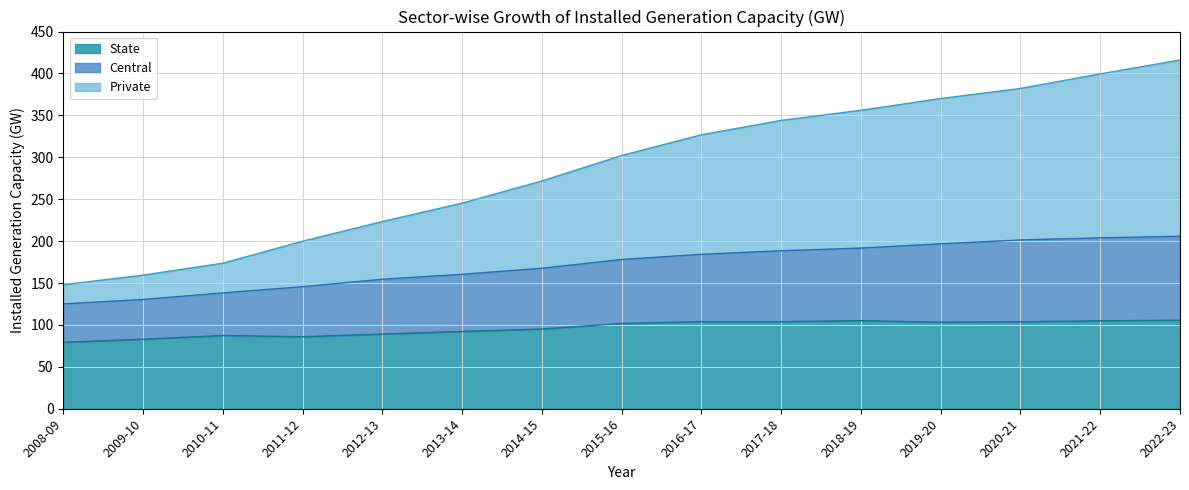

True or false: Private and State cross at least once.

False